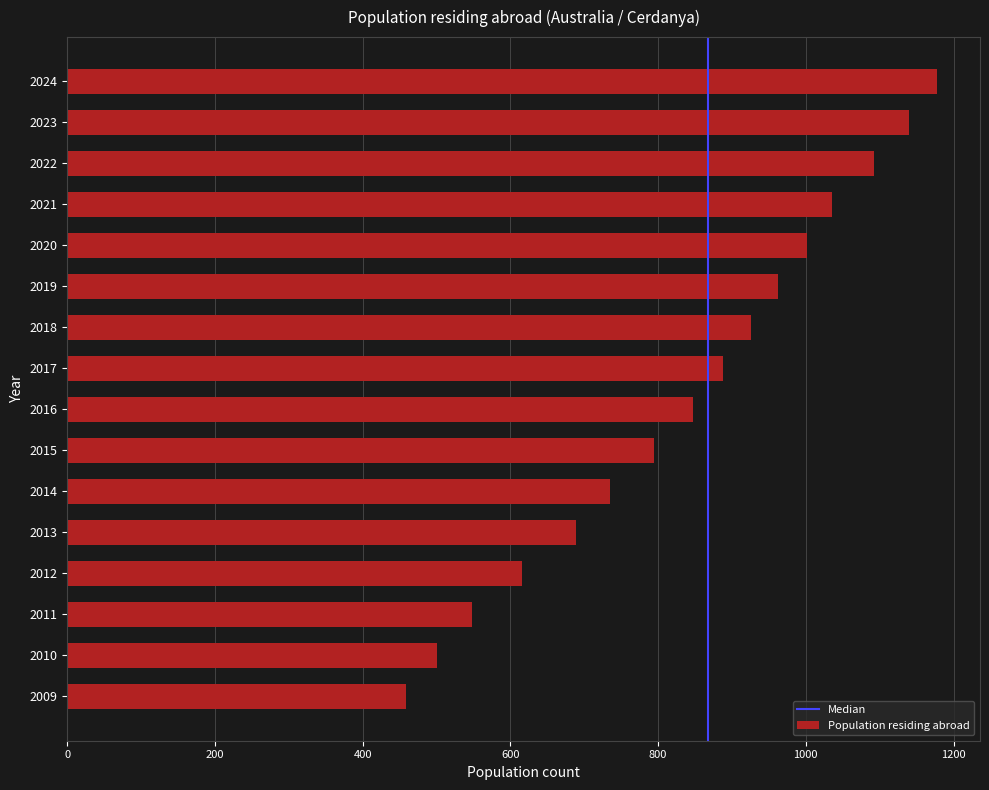

Are the bars horizontal?

Yes